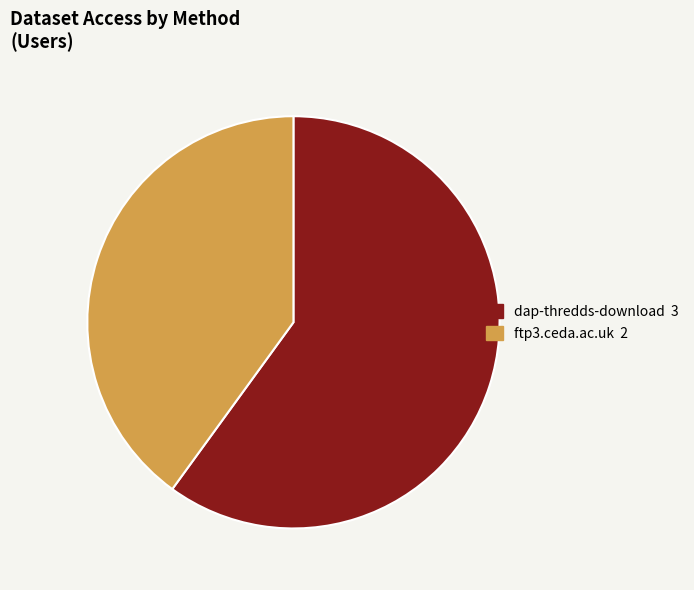

Is dap-thredds-download the majority of the pie?

Yes